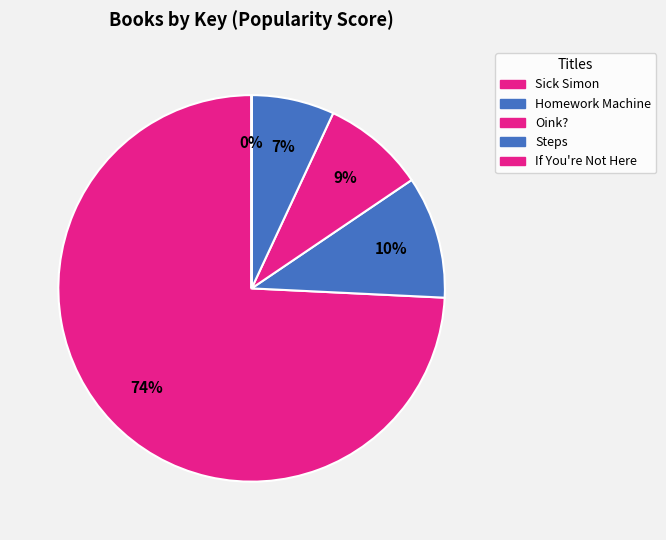

Count the number of slices in the pie.

5